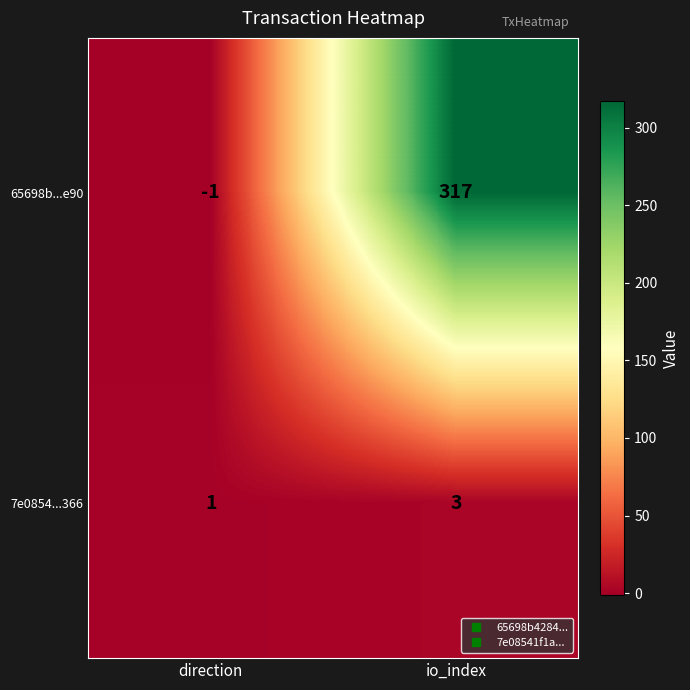

Which series changed the most between direction and io_index?

65698b...e90